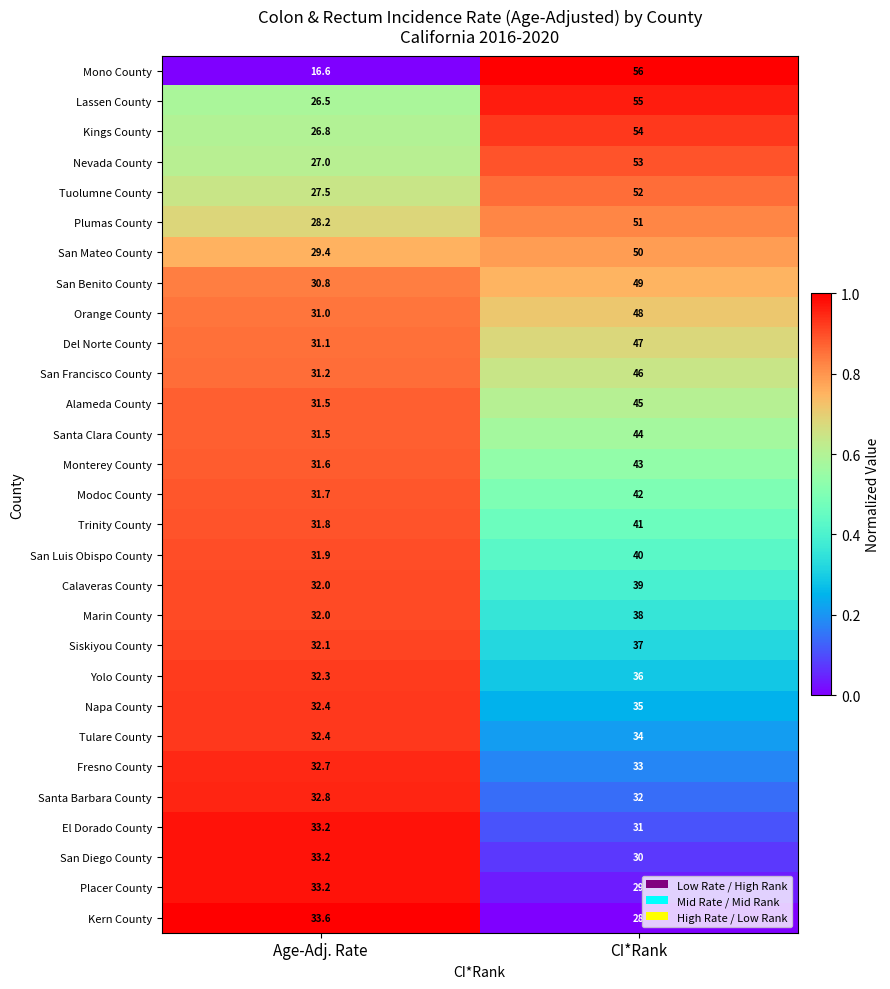

Which series has the widest spread of values?

Mono County